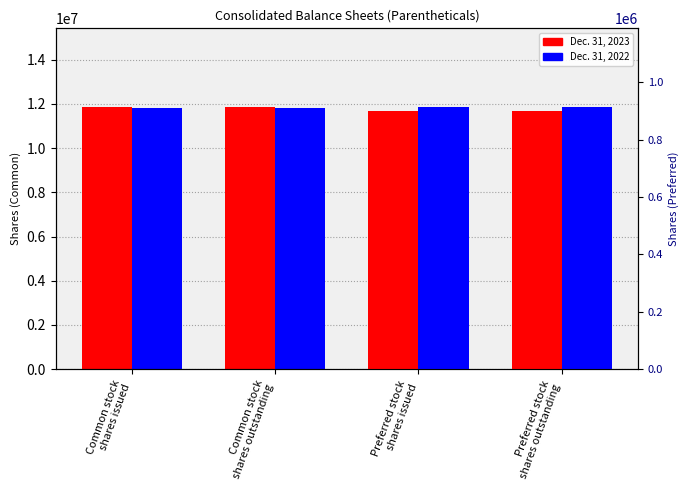

Rank the series by their average value, from highest to lowest.

Dec. 31, 2022, Dec. 31, 2023